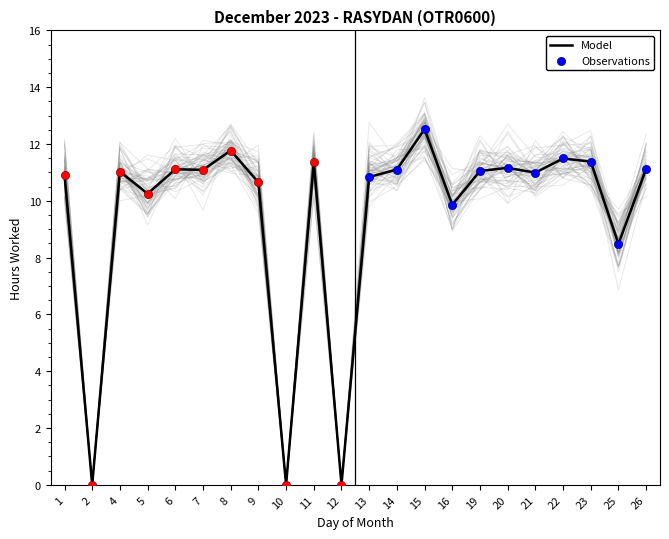

Approximately how many times larger is the value at 16 compared to 6?

0.9